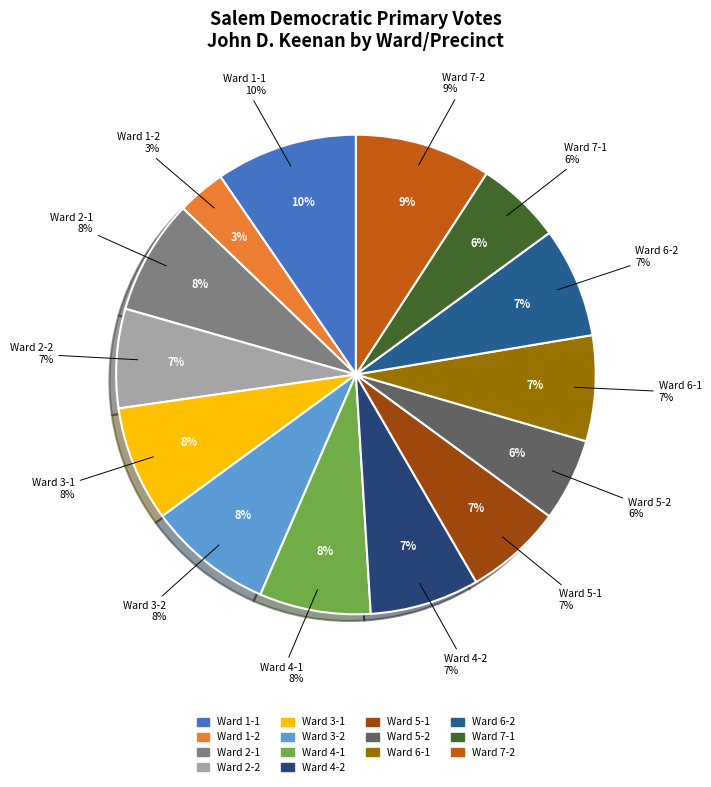

Count the number of slices in the pie.

14